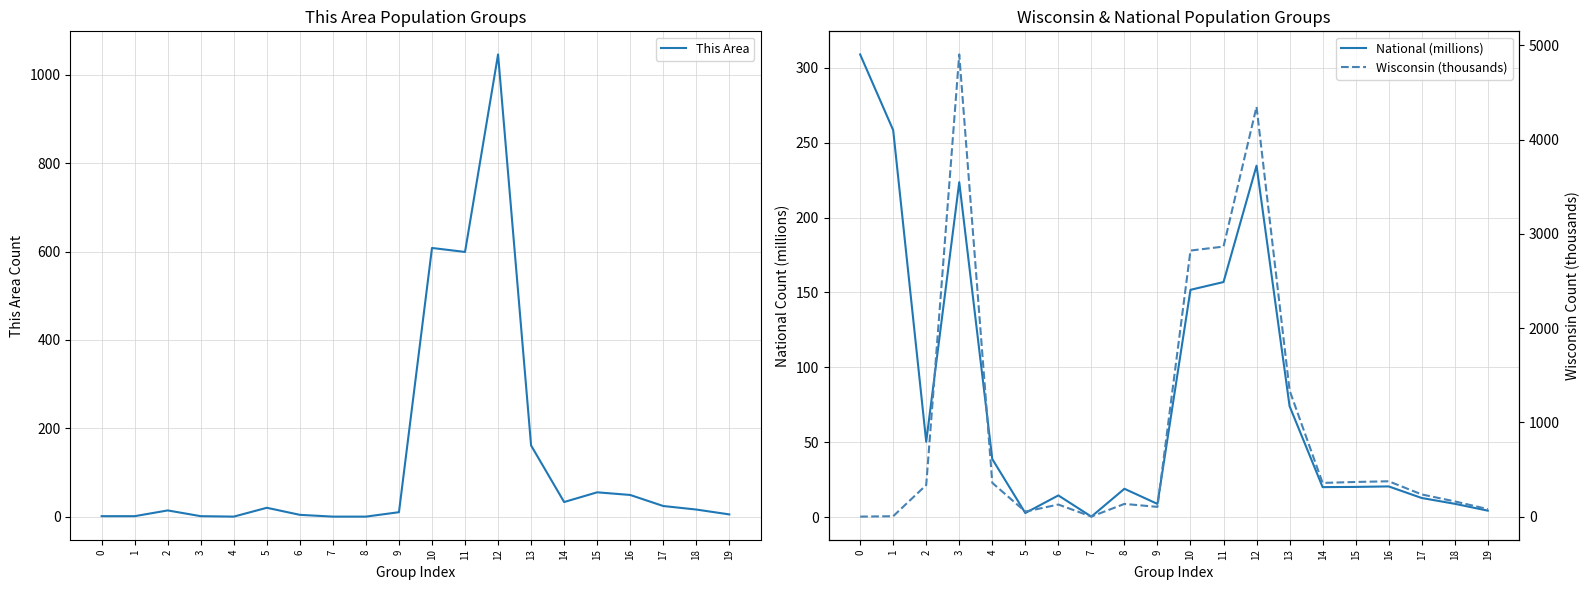

Where is National (millions) nearest to the value 154?

10